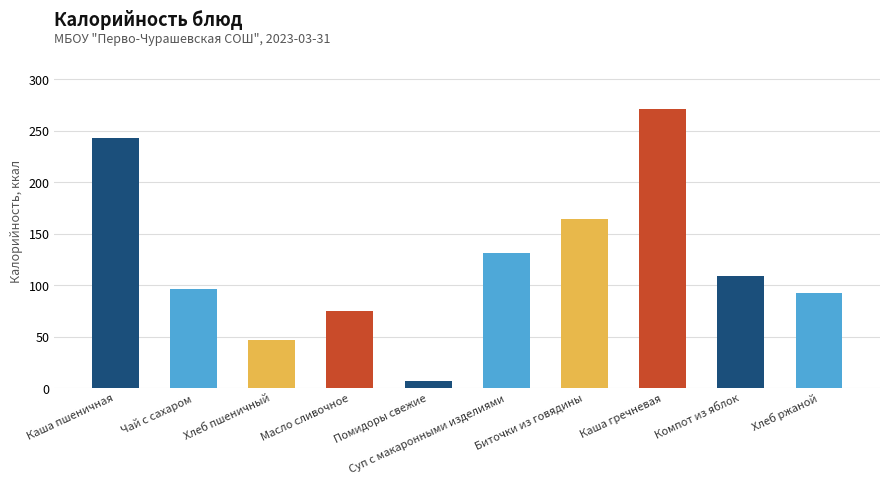

Approximately how many times larger is the value at Биточки из говядины compared to Каша пшеничная?

0.7